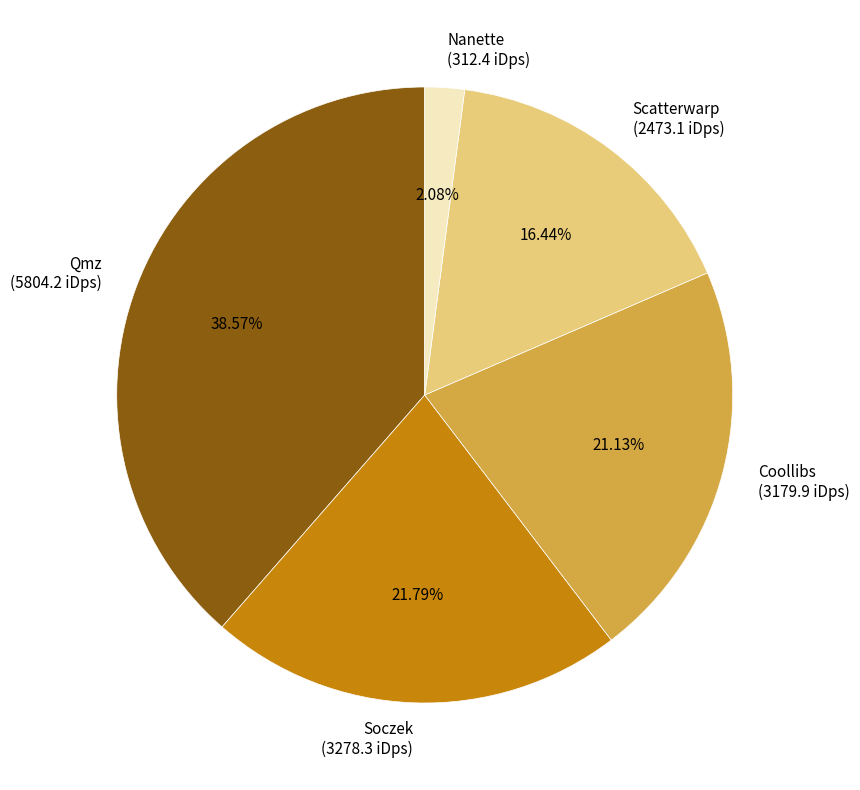

To the nearest percent, what percentage of the pie is Scatterwarp?

16%